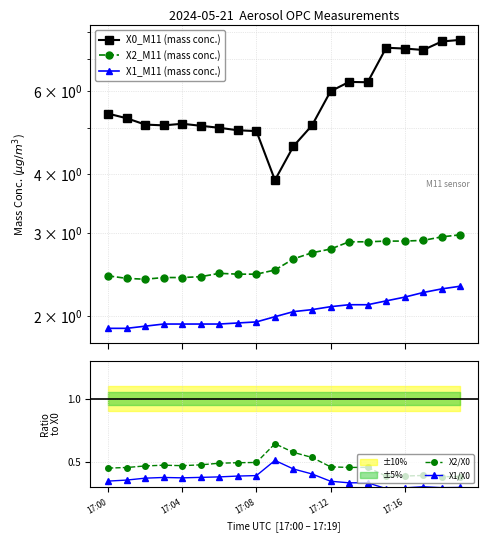

Reading right to left, list all the values displayed in this chart.

X0_M11 (mass conc.): 7.7	7.6	7.3	7.4	7.4	6.3	6.3	6.0	5.1	4.6	3.9	4.9	5.0	5.0	5.1	5.1	5.1	5.1	5.2	5.4
X2_M11 (mass conc.): 3.0	2.9	2.9	2.9	2.9	2.9	2.9	2.8	2.7	2.6	2.5	2.5	2.5	2.5	2.4	2.4	2.4	2.4	2.4	2.4
X1_M11 (mass conc.): 2.3	2.3	2.2	2.2	2.1	2.1	2.1	2.1	2.1	2.0	2.0	1.9	1.9	1.9	1.9	1.9	1.9	1.9	1.9	1.9
X2/X0: 0.4	0.4	0.4	0.4	0.4	0.5	0.5	0.5	0.5	0.6	0.6	0.5	0.5	0.5	0.5	0.5	0.5	0.5	0.5	0.5
X1/X0: 0.3	0.3	0.3	0.3	0.3	0.3	0.3	0.3	0.4	0.4	0.5	0.4	0.4	0.4	0.4	0.4	0.4	0.4	0.4	0.4